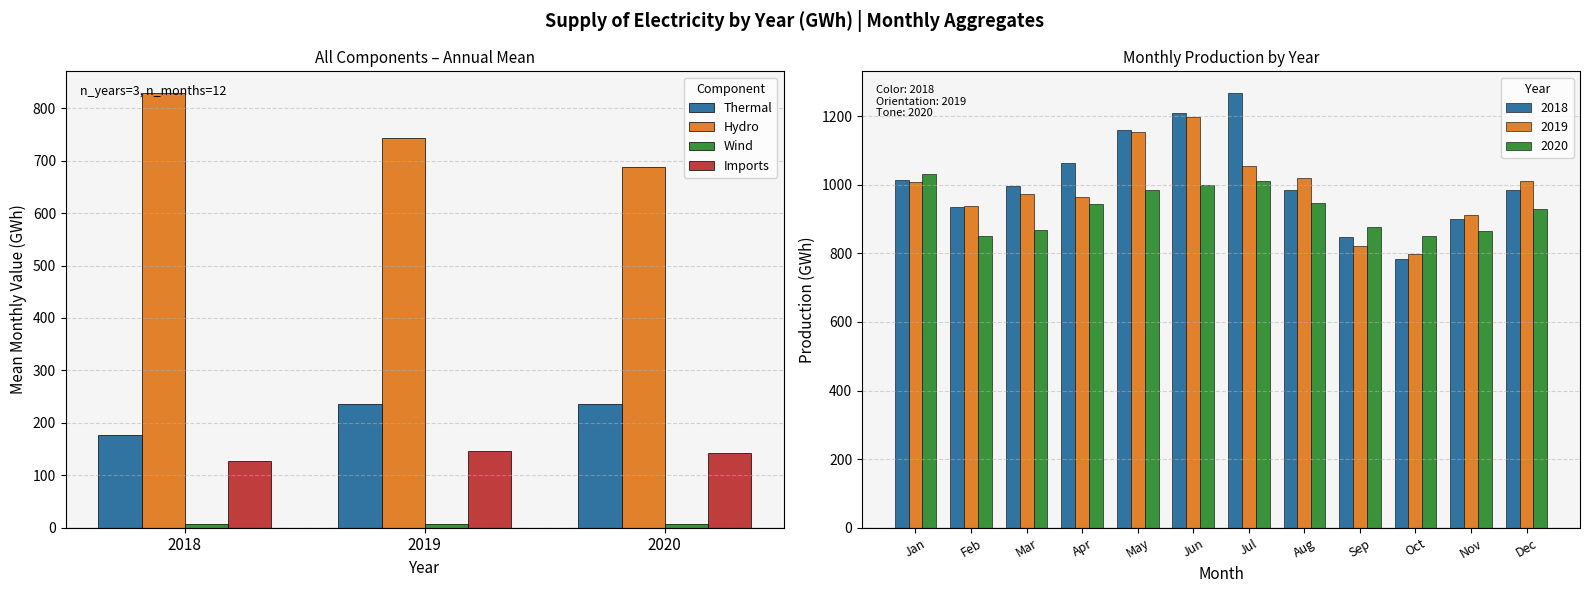

Count the number of data series in this chart.

4